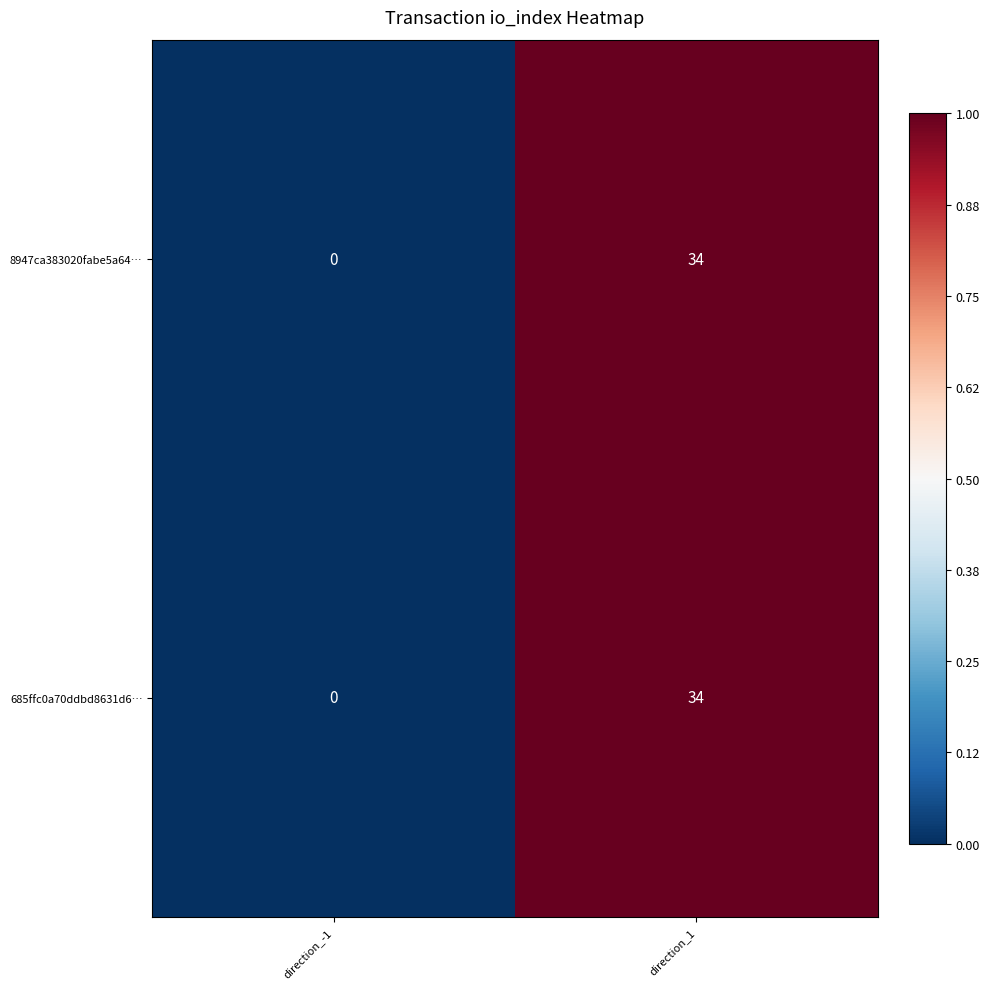

The 8947ca383020fabe5a64… series shows 53 at direction_1. True or false?

False